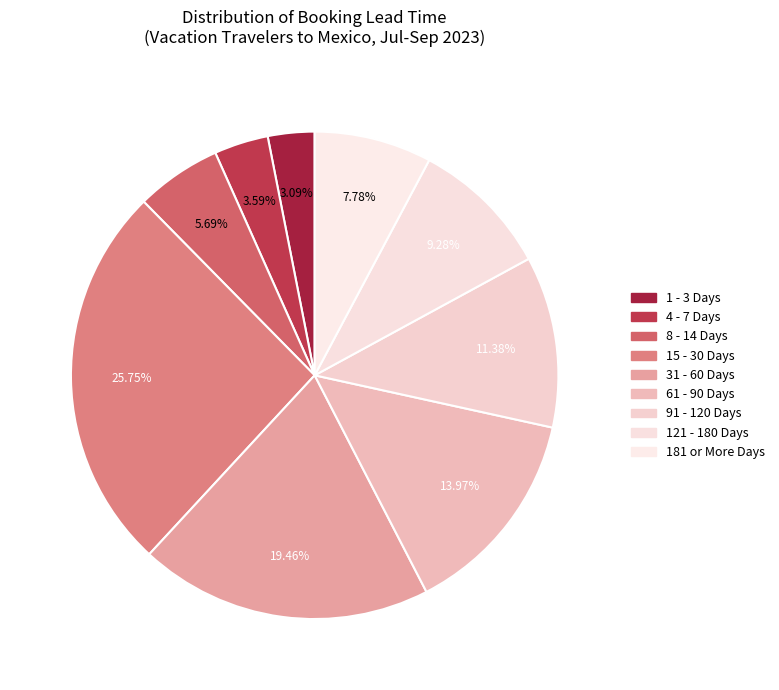

How many segments does this pie chart have?

9